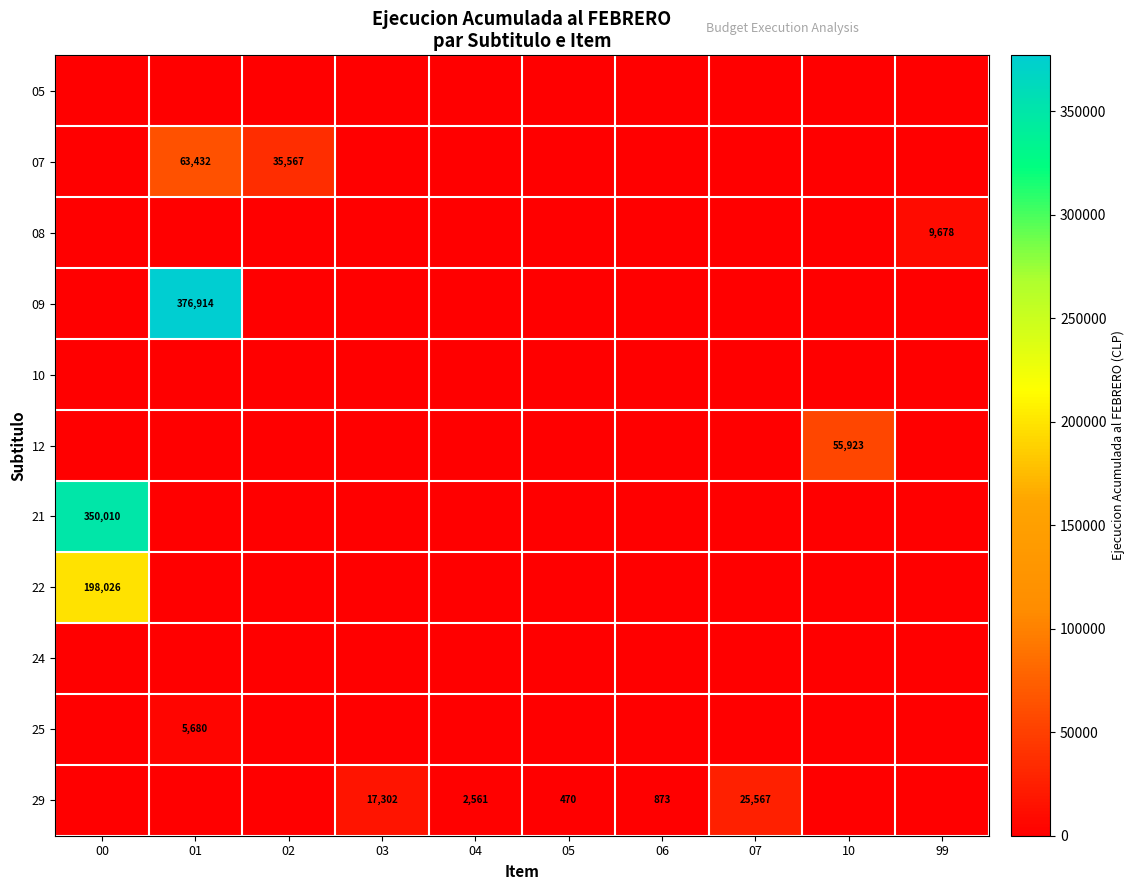

Rank the series by their maximum value, from lowest to highest.

05, 10, 24, 25, 08, 29, 12, 07, 22, 21, 09